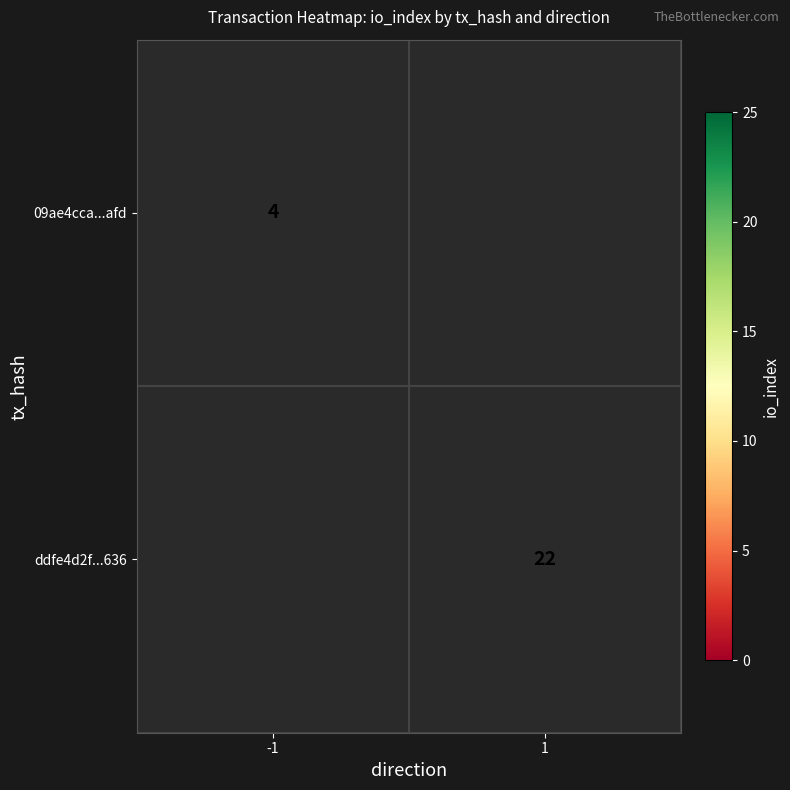

Between 1 and -1, which is larger?

-1